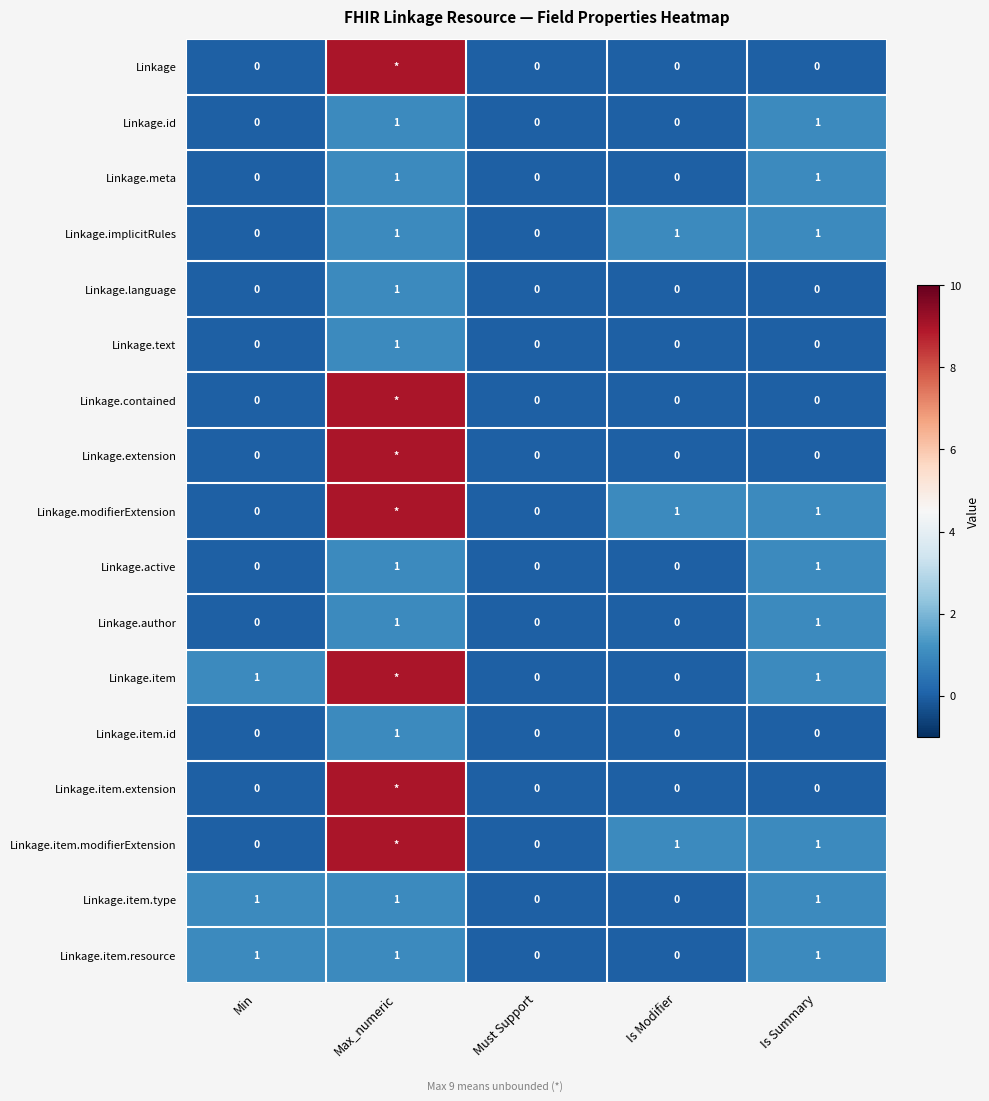

How many values in the Linkage.item.resource series are below 1?

2